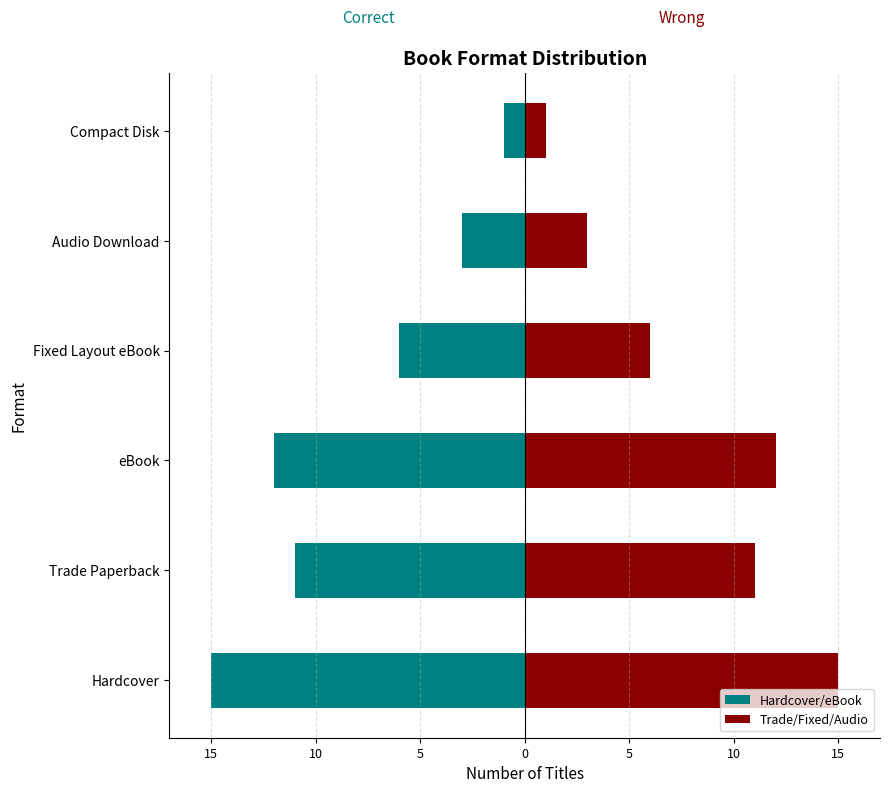

What is the approximate value of Trade/Fixed/Audio at Audio Download, to the nearest 5?

5